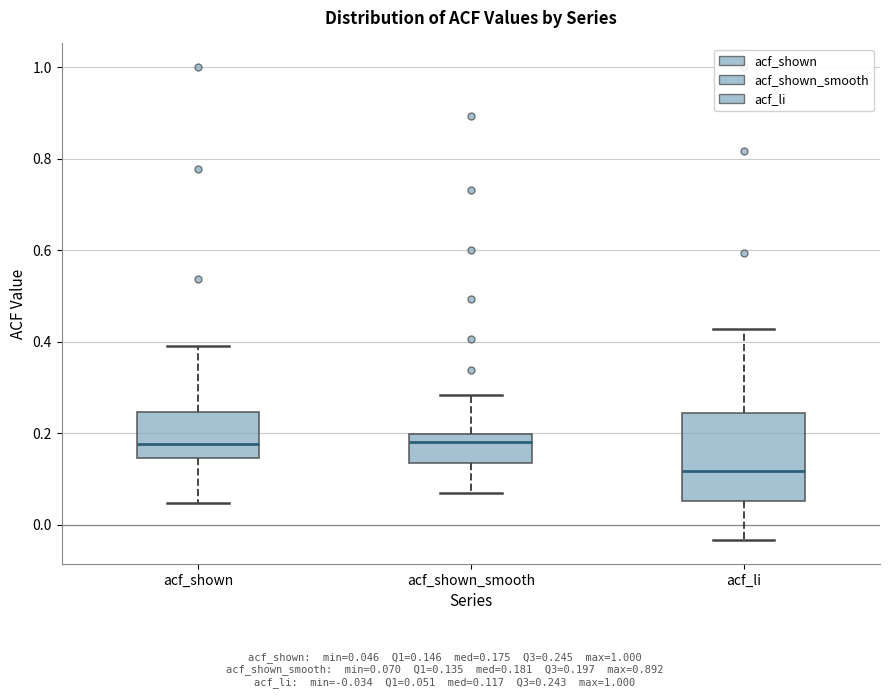

Reading left to right, read every box against the y-axis: the position of its median line, the range the box covers, and the ends of its whiskers. The values are not printed on the chart, so give them approximately, as read against the axis.

acf_shown: median 0.18, box 0.14 to 0.24, whiskers 0.04 to 0.40
acf_shown_smooth: median 0.18, box 0.14 to 0.20, whiskers 0.08 to 0.28
acf_li: median 0.12, box 0.06 to 0.24, whiskers -0.04 to 0.42